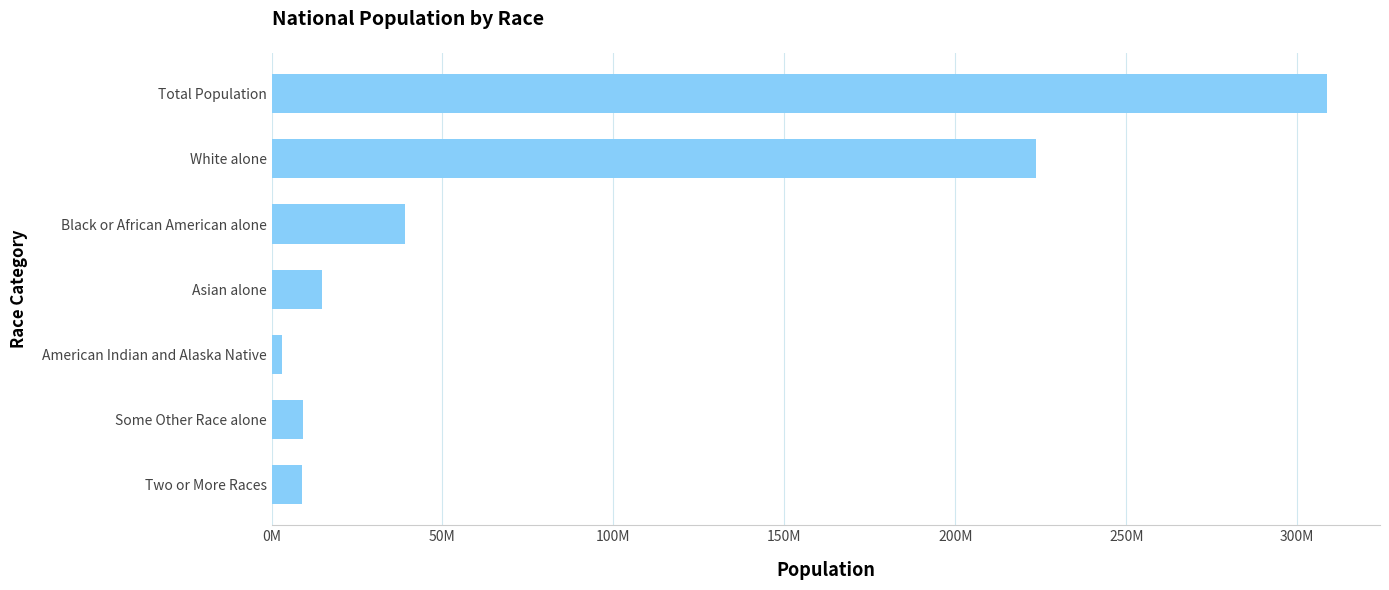

Which category has the highest value across all series?

Total Population